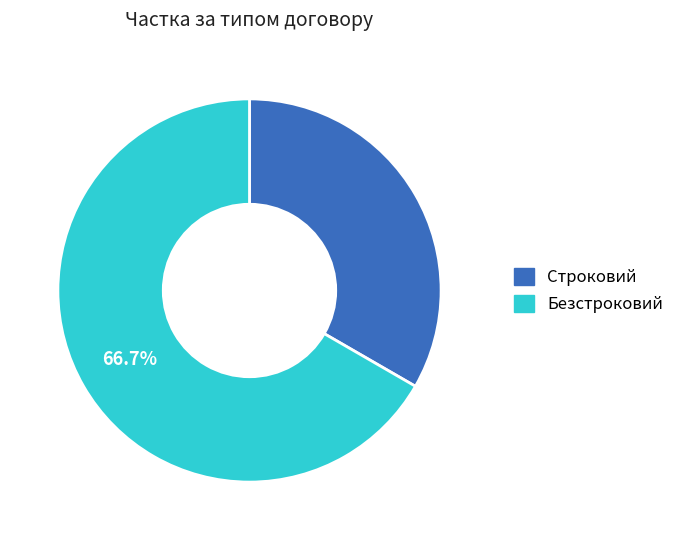

To the nearest percent, what is the difference between the Строковий and Безстроковий slice percentages?

33%